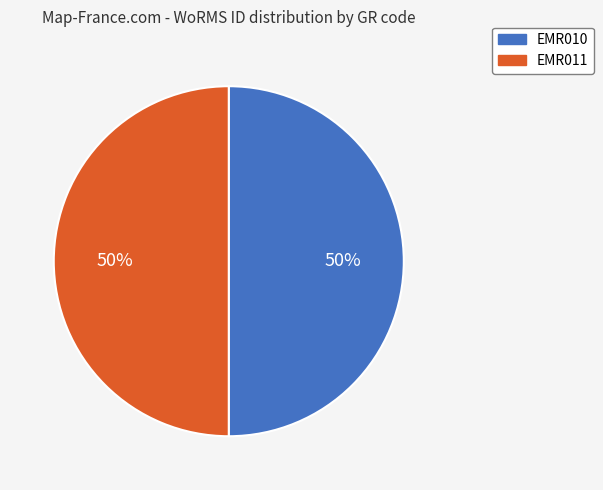

To the nearest percent, what is the combined percentage of EMR011 and EMR010?

100%